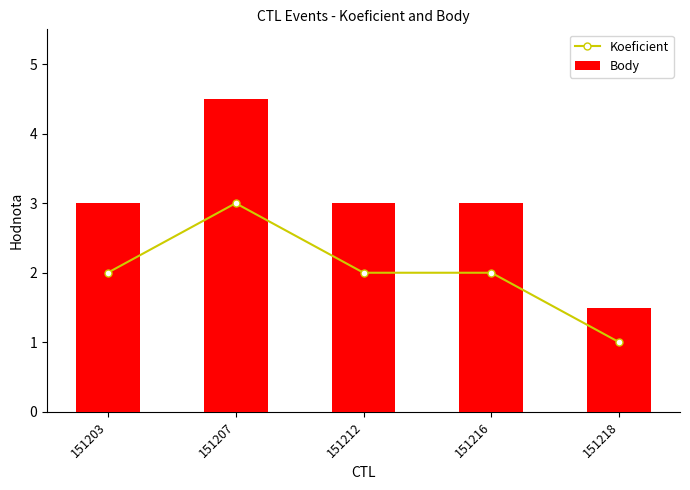

Which category has the lowest value in the Body series?

151218